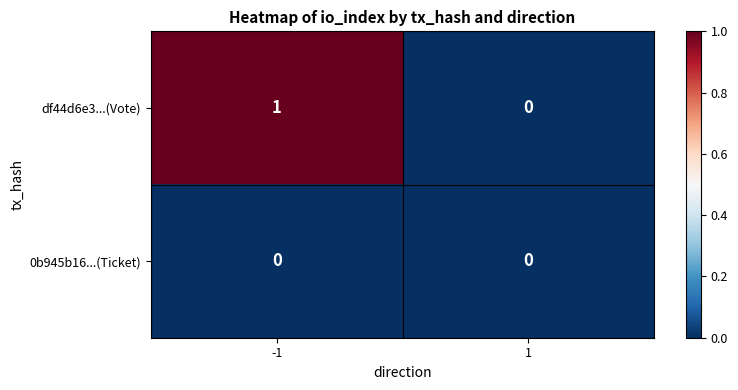

Rank the series by their average value, from lowest to highest.

0b945b16...(Ticket), df44d6e3...(Vote)